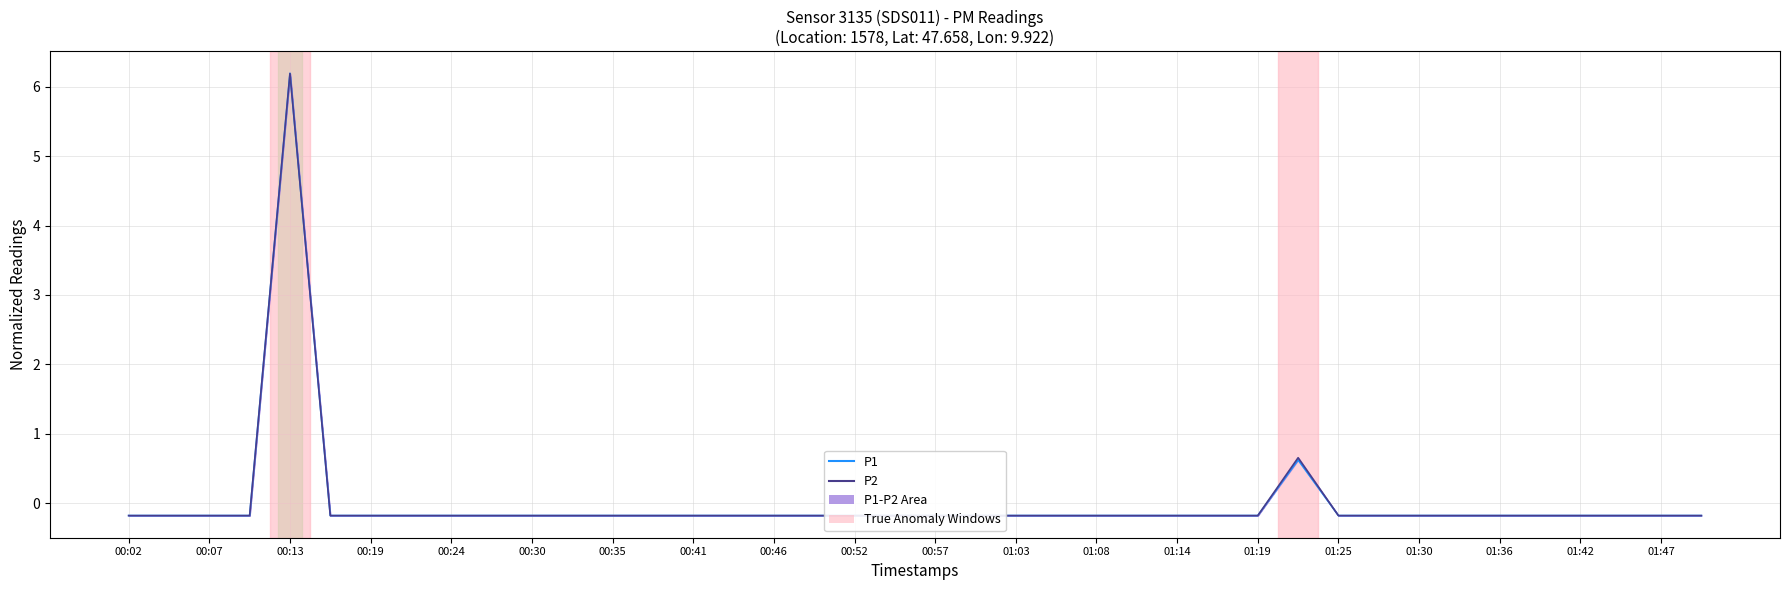

What is the total value across all series at 01:42?

-0.4